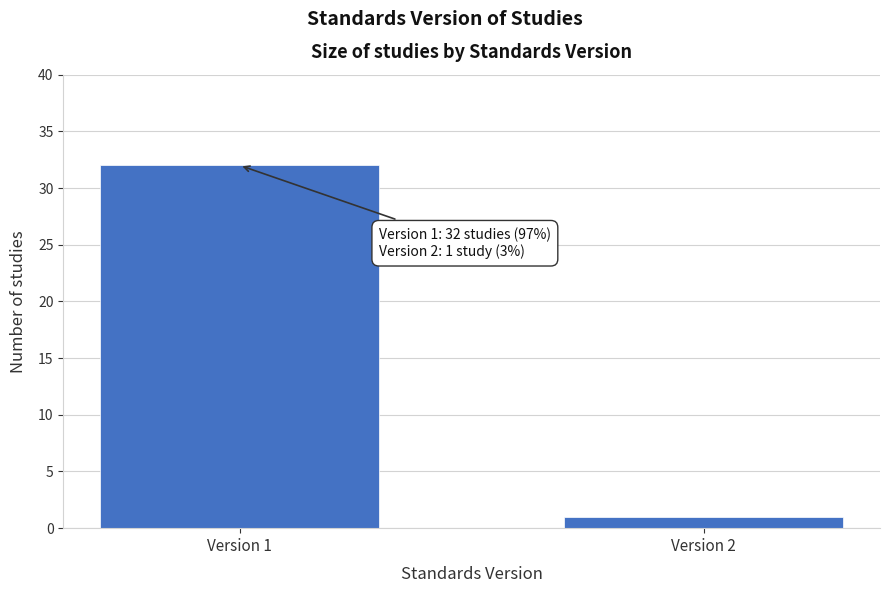

Reading left to right, what are all the values shown in this chart?

Version 1=32	Version 2=1